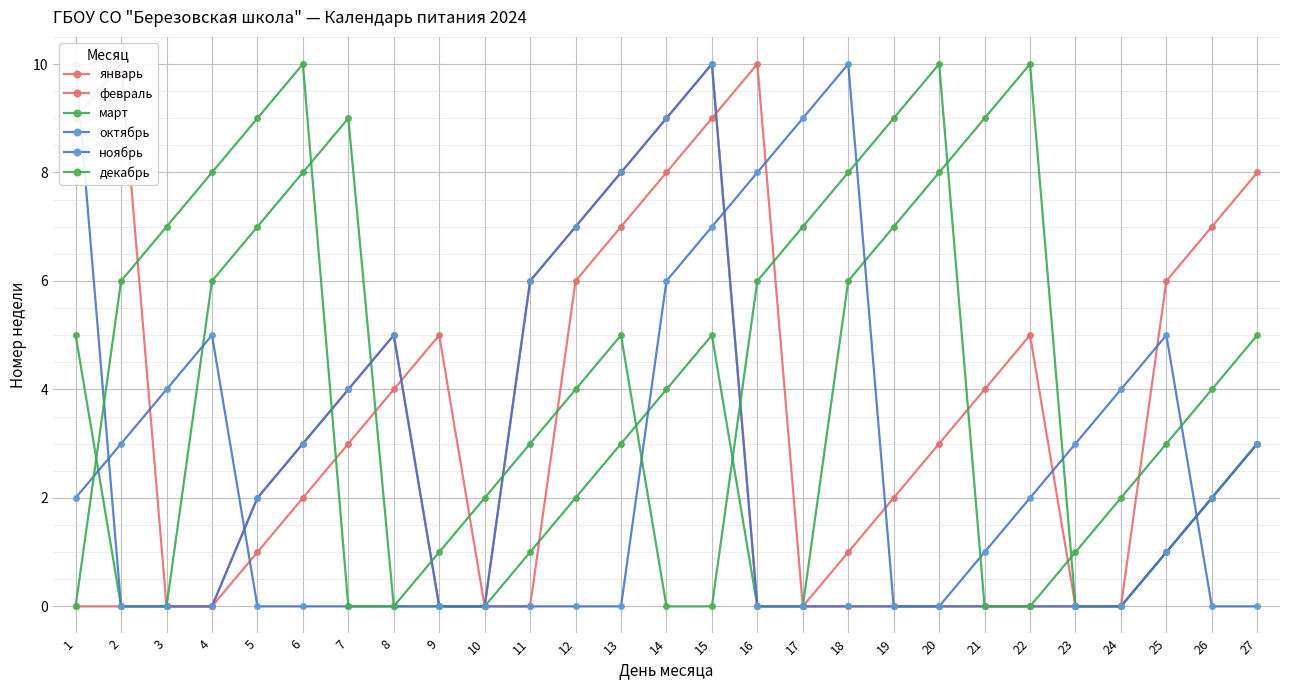

Is it true that февраль equals 0 at 23?

True